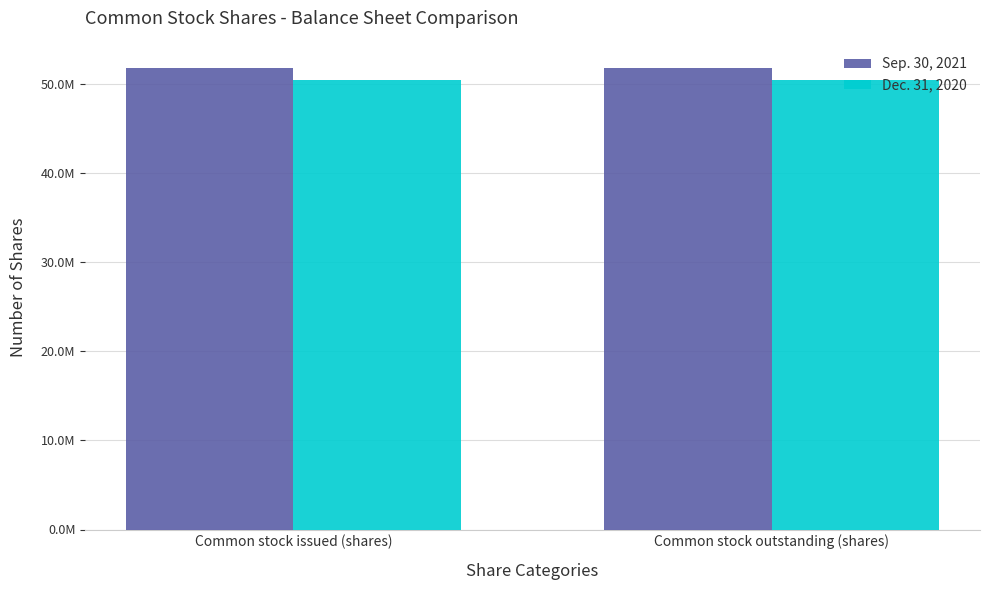

Between Common stock outstanding (shares) and Common stock issued (shares), which is larger?

Common stock outstanding (shares)